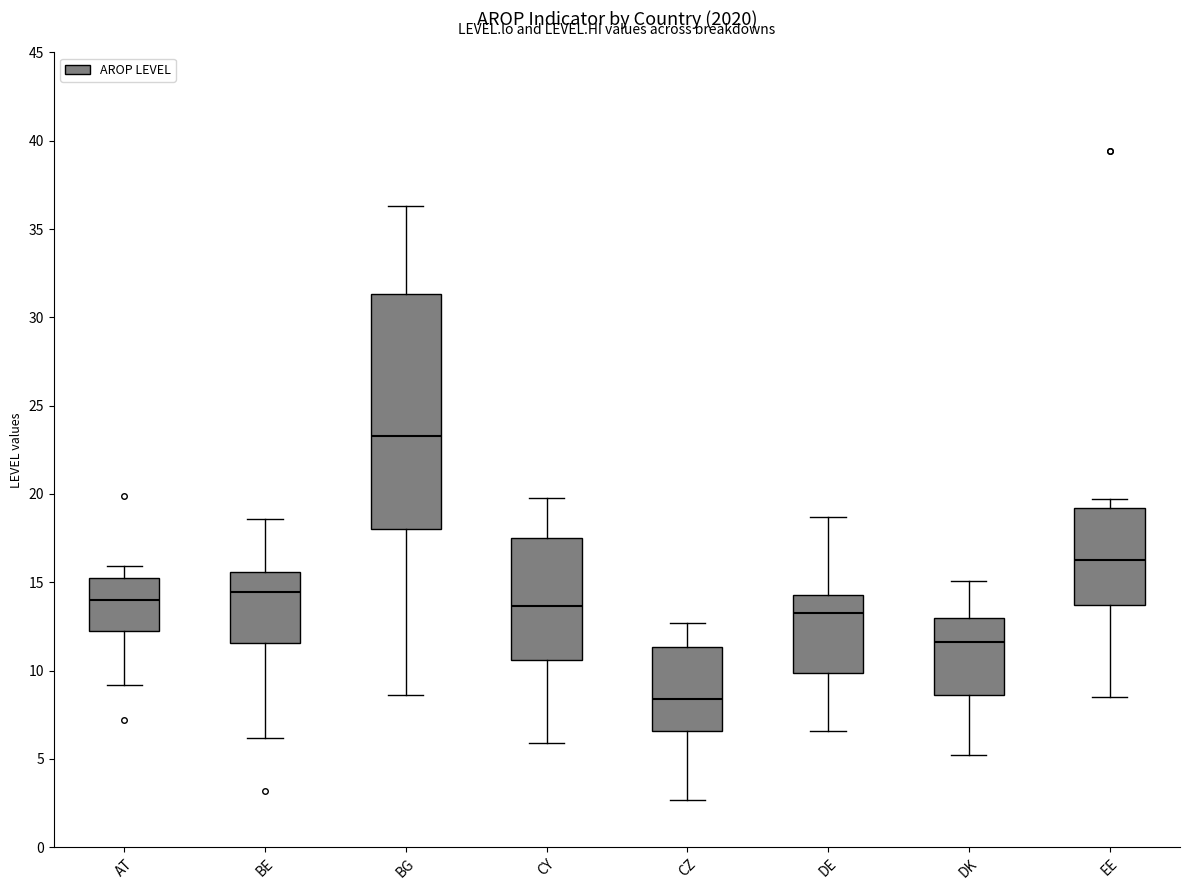

Where does the median line of the box for BG sit on the y-axis? The values are not printed on the chart, so give them approximately, as read against the axis.

23.5